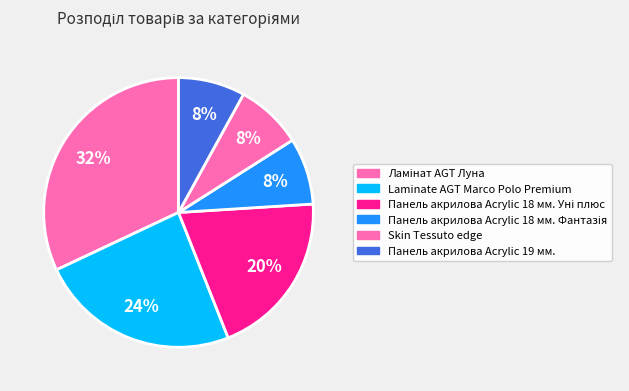

Approximately how many times larger is the value at Skin Tessuto edge compared to Ламінат AGT Луна?

0.2